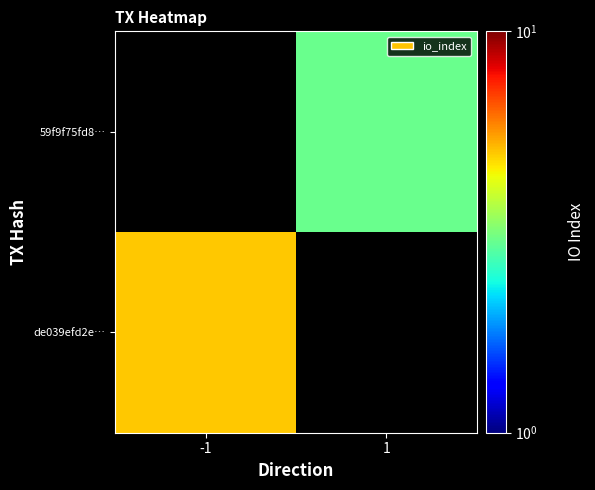

How many values in 59f9f75fd8… are above zero?

1